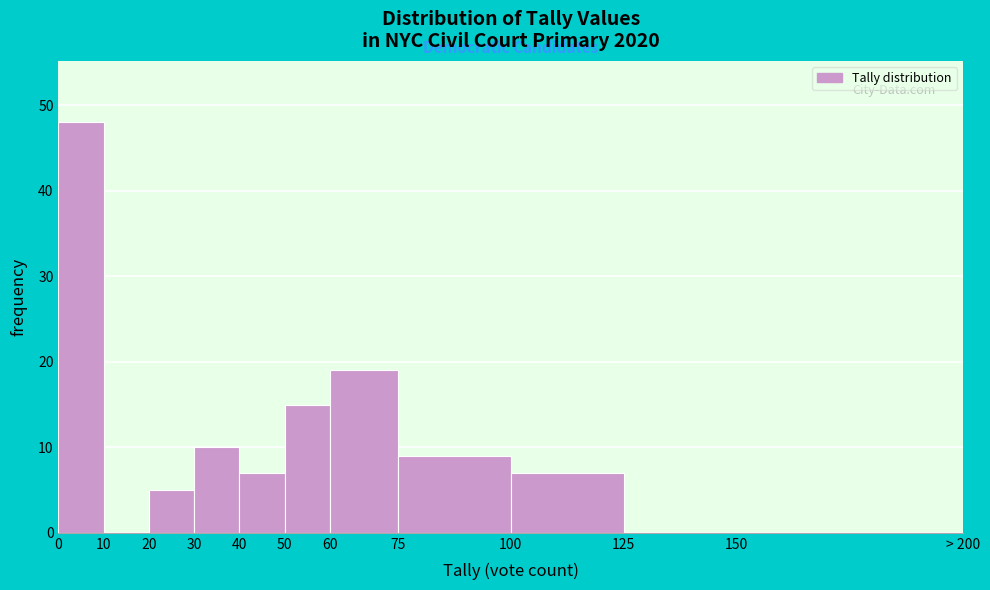

Reading left to right, list all the values displayed in this chart.

0=48	10=0	20=5	30=10	40=7	50=15	60=19	75=9	100=7	125=0	150=0